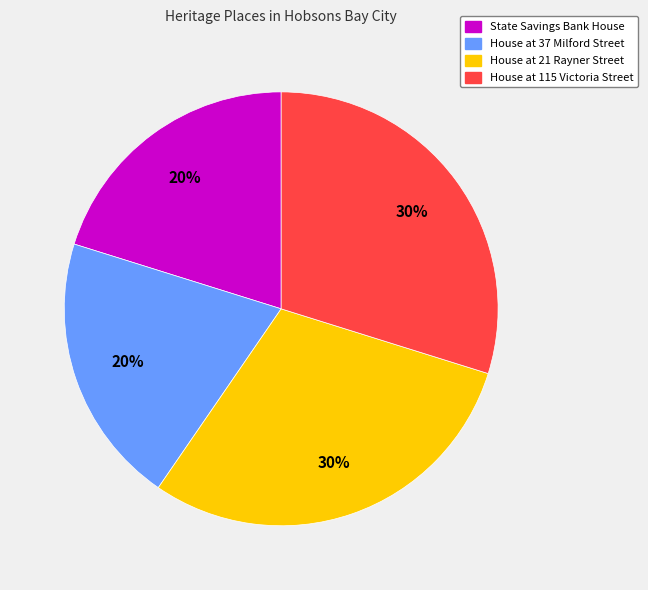

How many slices are in this pie chart?

4